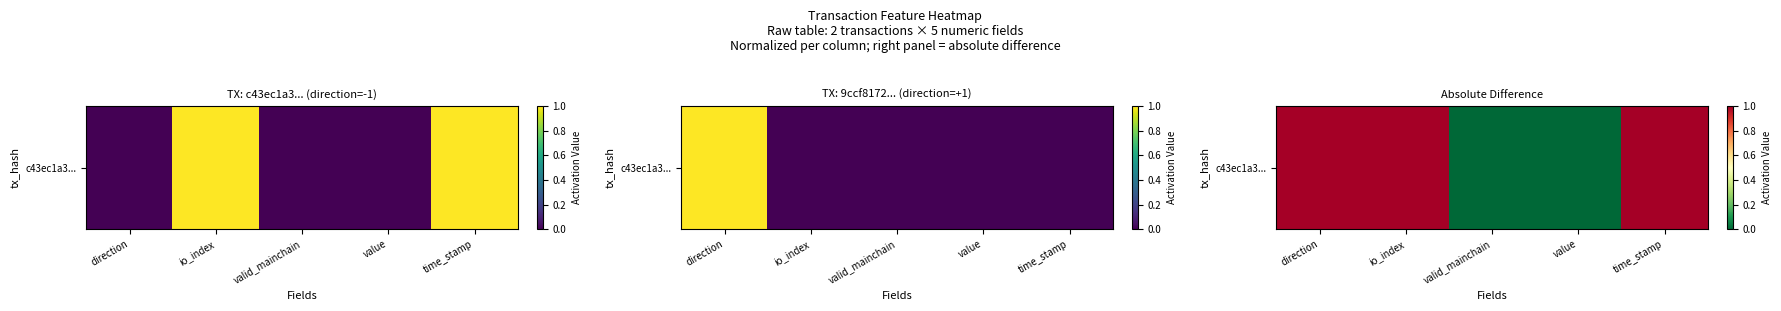

Rank the categories by value from lowest to highest.

valid_mainchain, value, direction, io_index, time_stamp